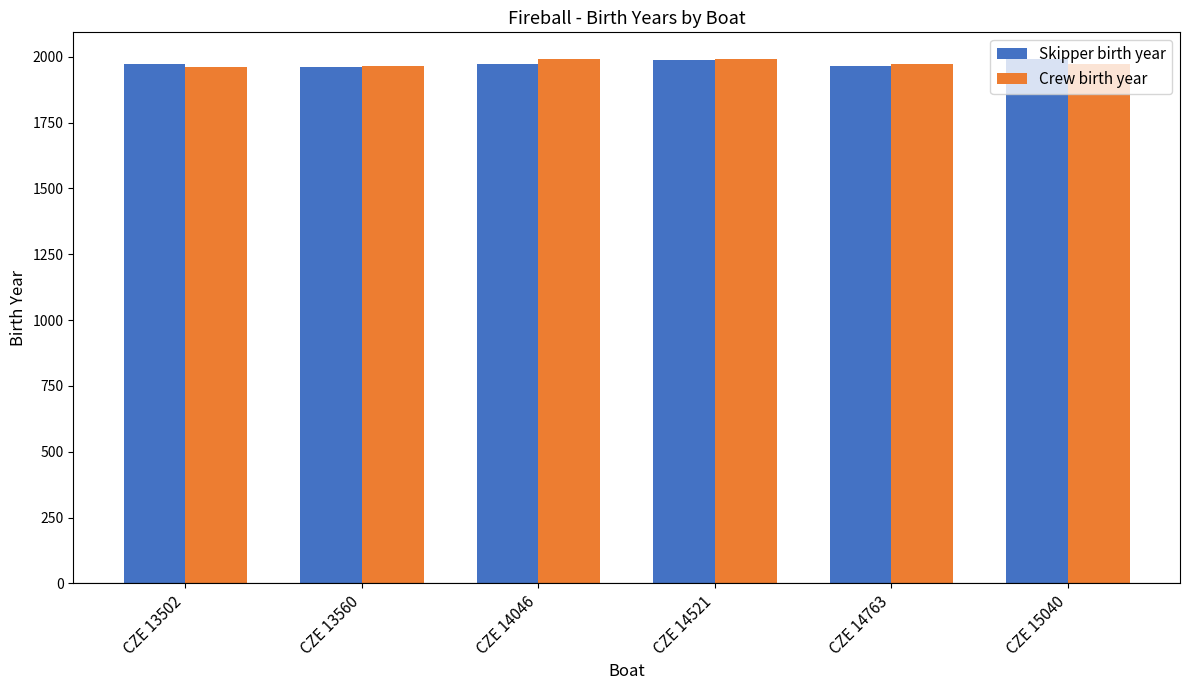

What is the sum of the Skipper birth year values at CZE 14763 and CZE 14521?

3954